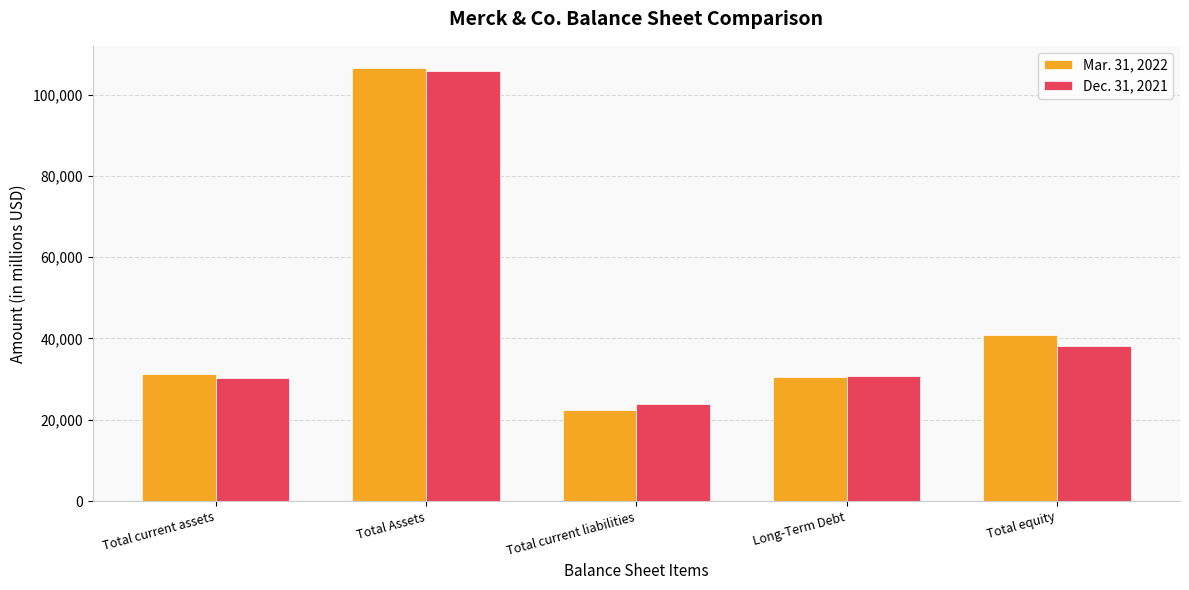

At which category is the sum across all series the highest?

Total Assets